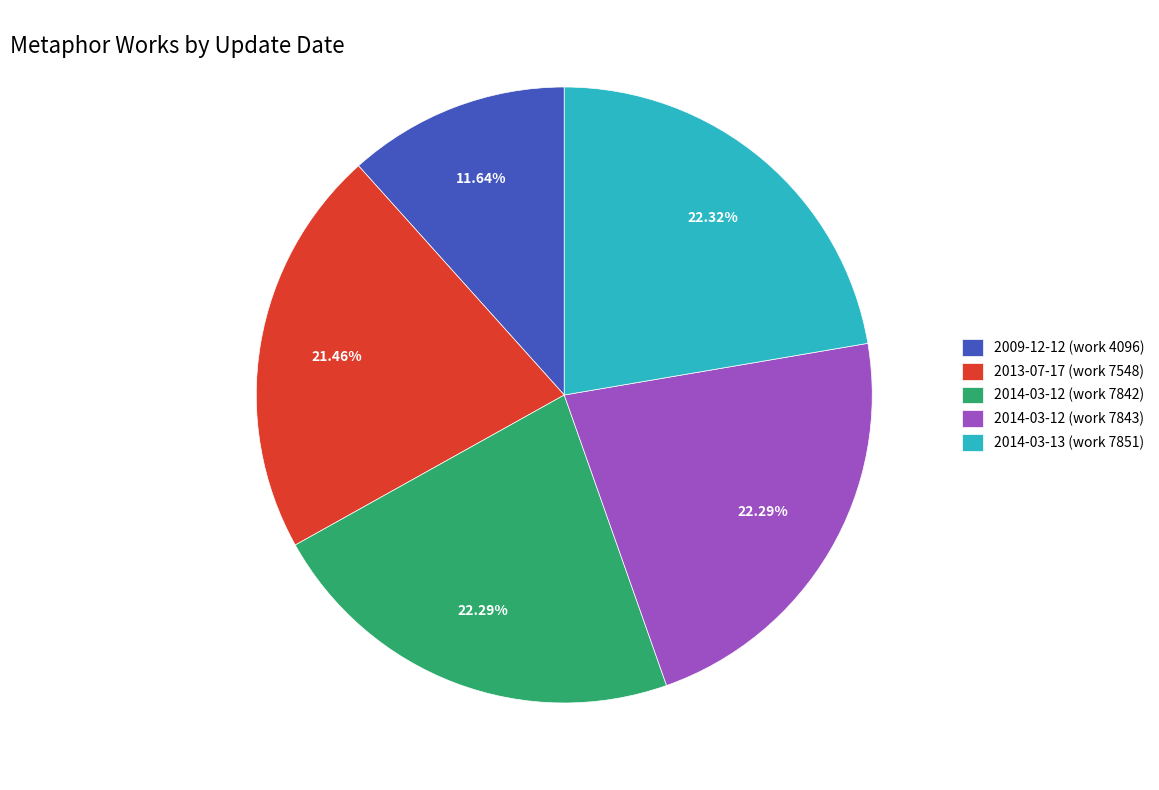

How many slices are in this pie chart?

5